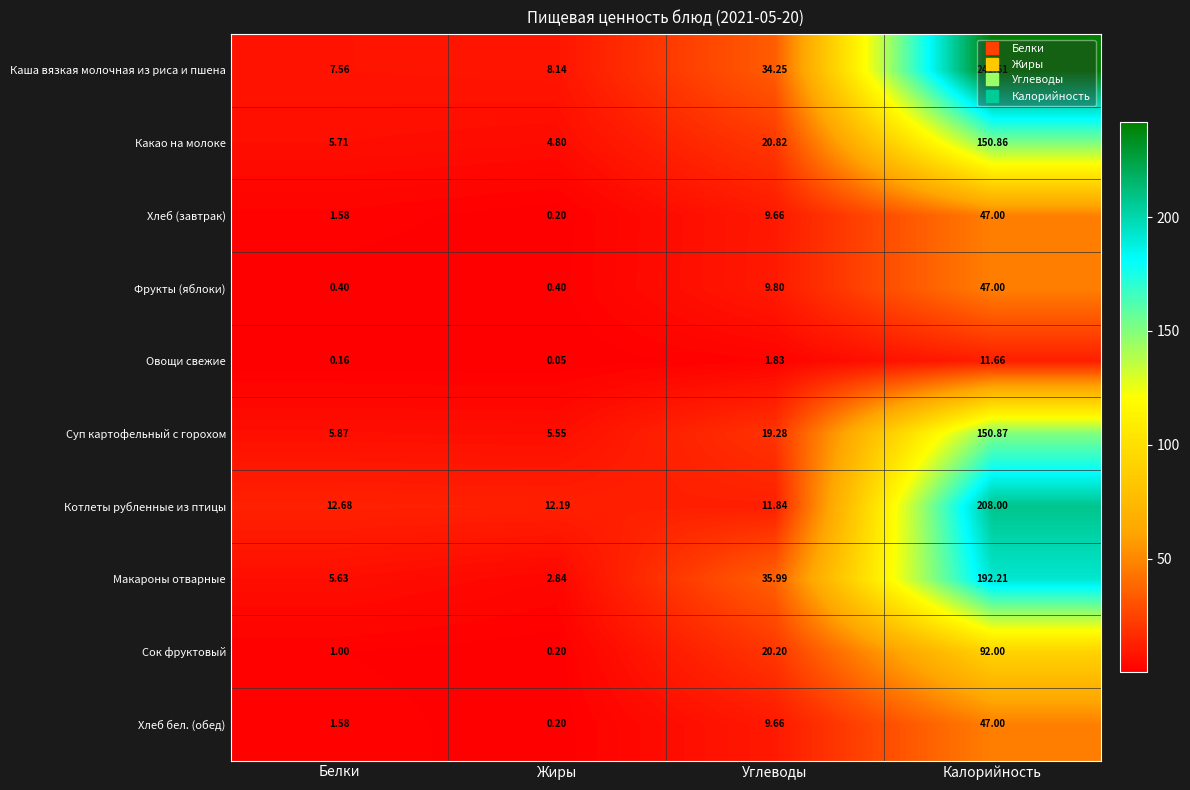

What is the total value across all series at Калорийность?

1188.2